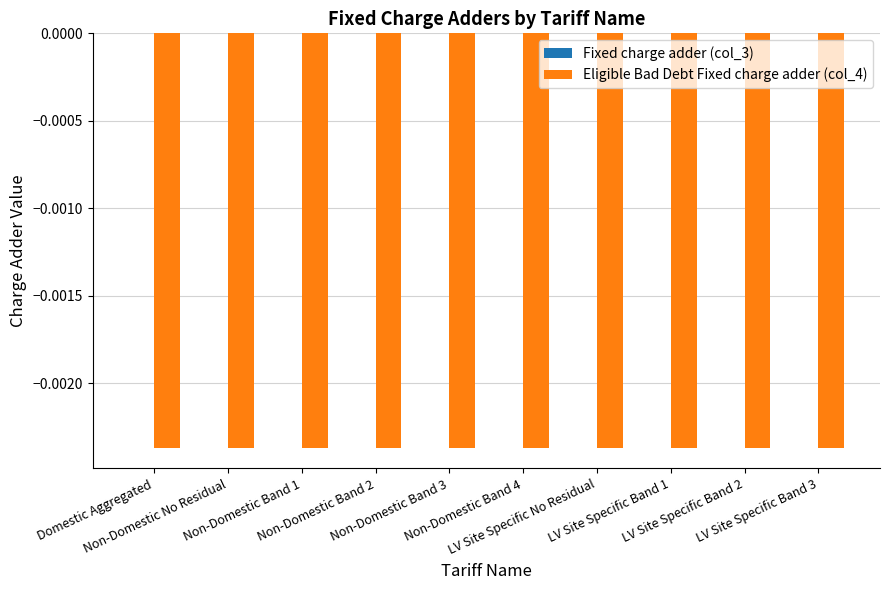

Is the value of Eligible Bad Debt Fixed charge adder (col_4) at LV Site Specific Band 3 greater than the value of Fixed charge adder (col_3) at LV Site Specific Band 3?

No